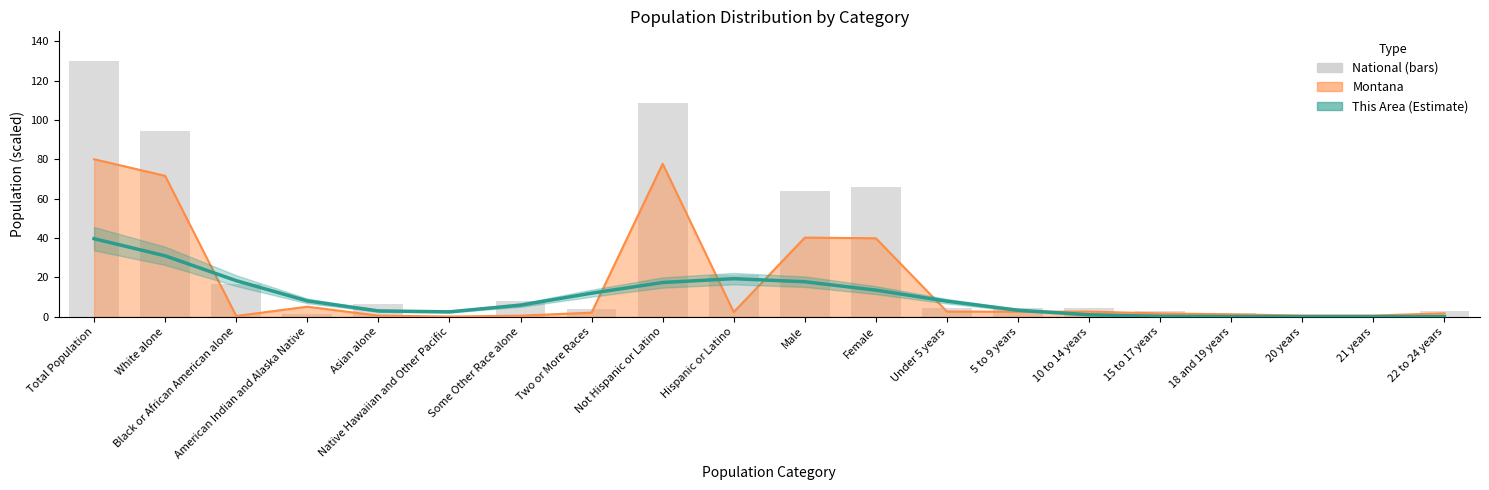

The chart shows a value of -15.9 at 22 to 24 years. True or false?

False